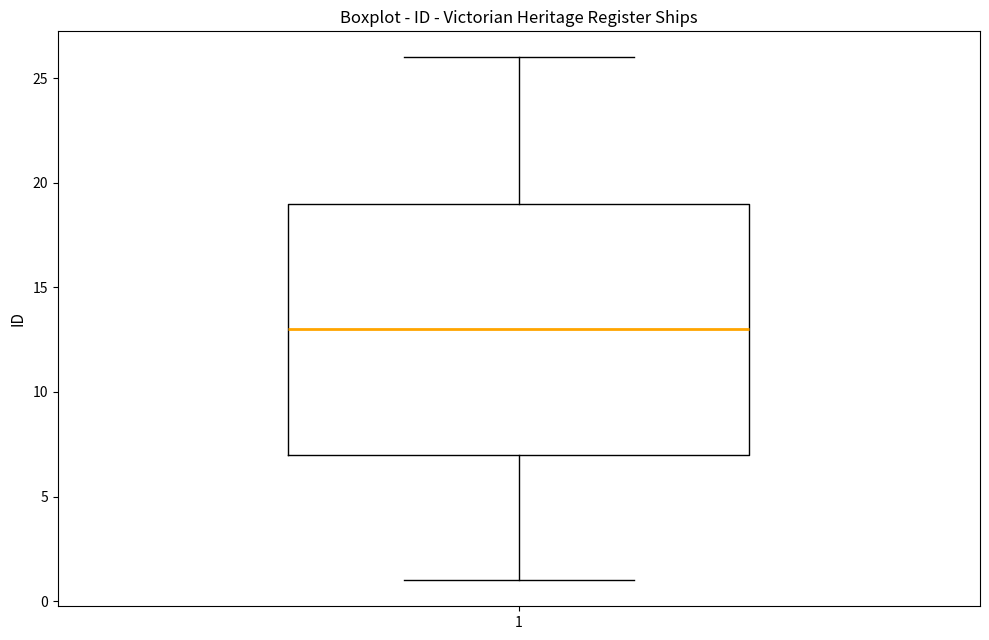

Transcribe this box plot: give where the median line is, the range the box spans, and where the two whiskers end, as read against the y-axis. The values are not printed on the chart, so give them approximately, as read against the axis.

median 13, box 7 to 19, whiskers 1 to 26